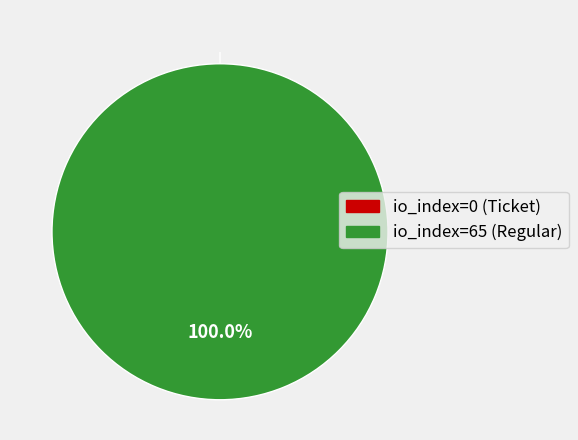

Does any single category account for the majority?

Yes